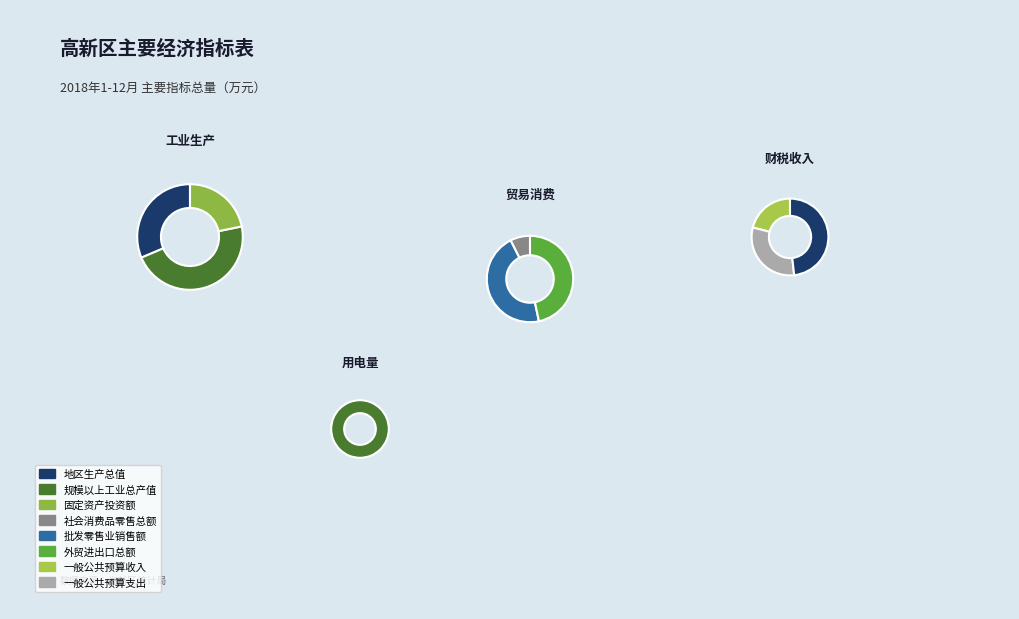

Is 一般公共预算支出 the majority of the pie?

No